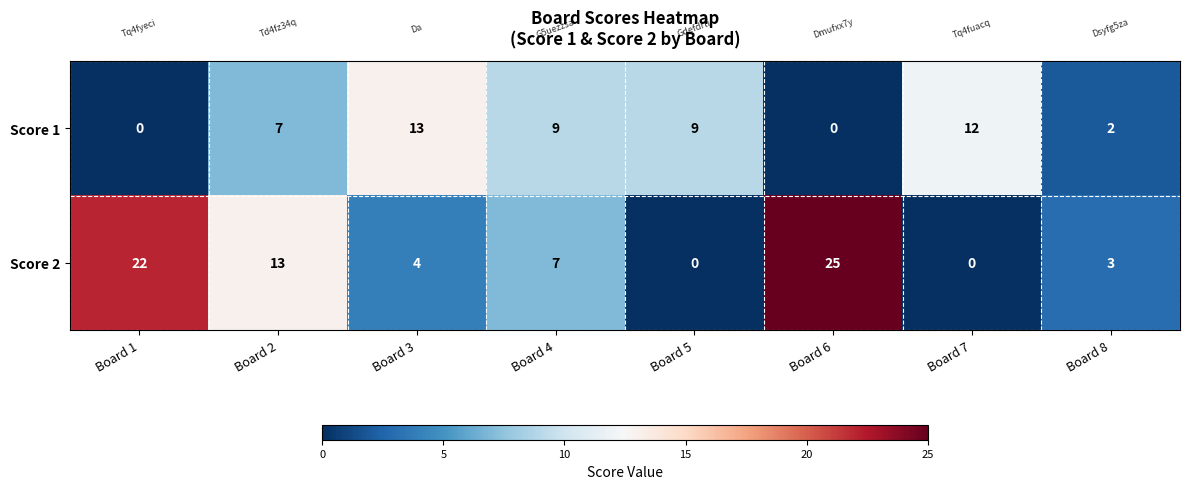

What is the approximate value of Score 1 at Board 7?

12